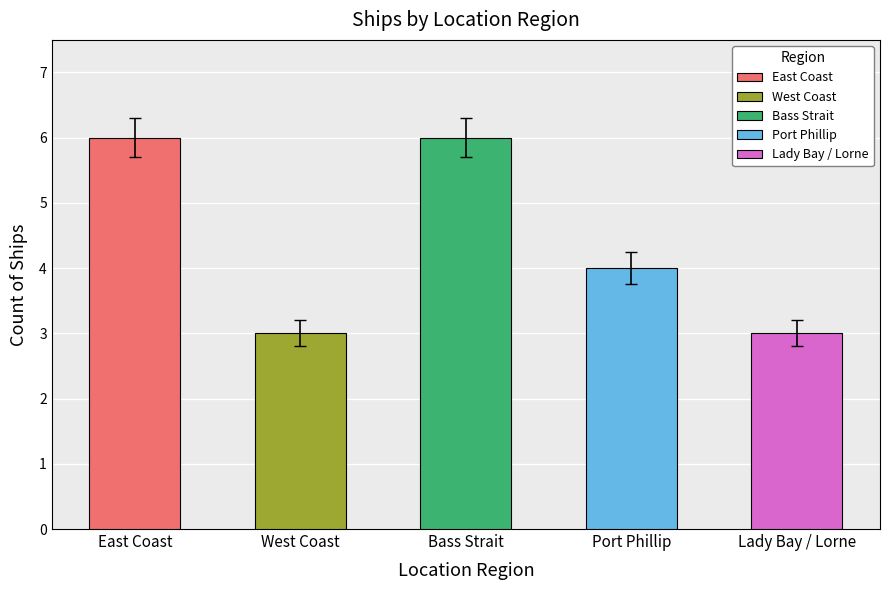

The value at Lady Bay / Lorne is 3. True or false?

True